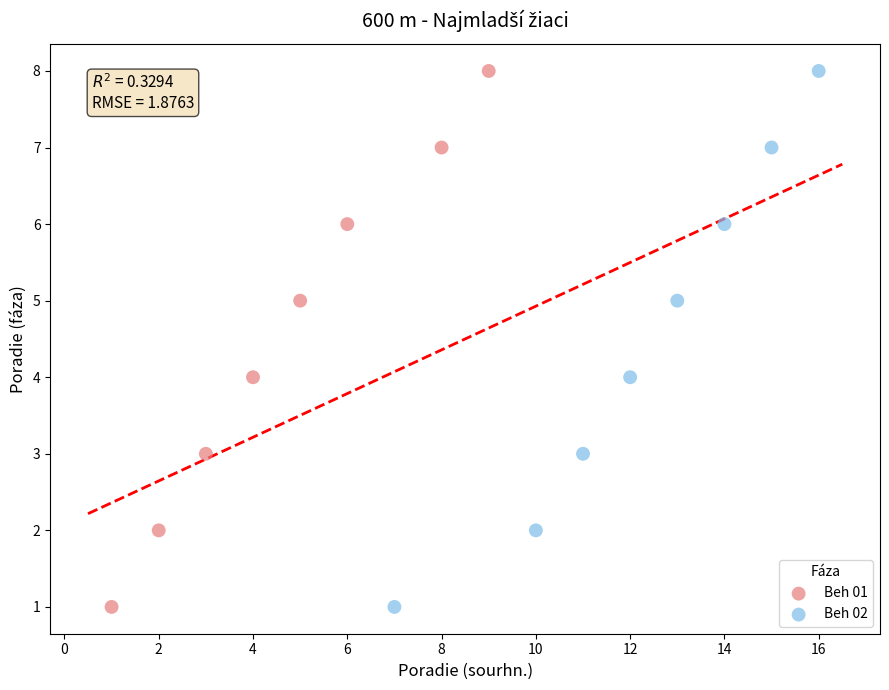

What are all the series names shown in the legend?

Beh 01, Beh 02